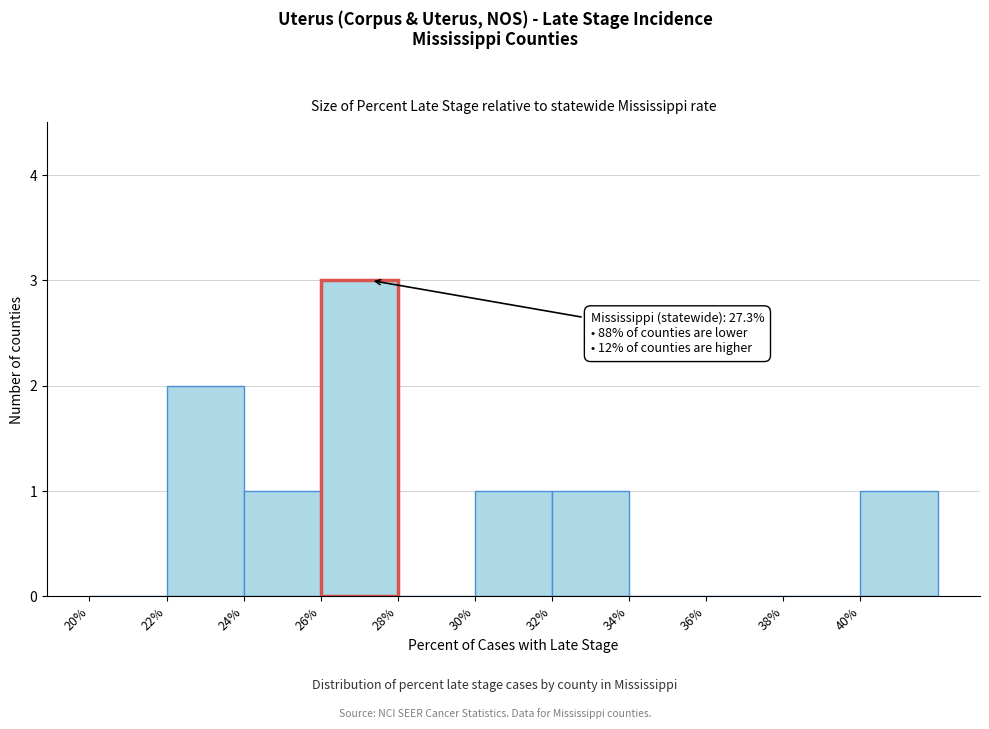

Over which range of the x-axis is the bar tallest?

26 to 28